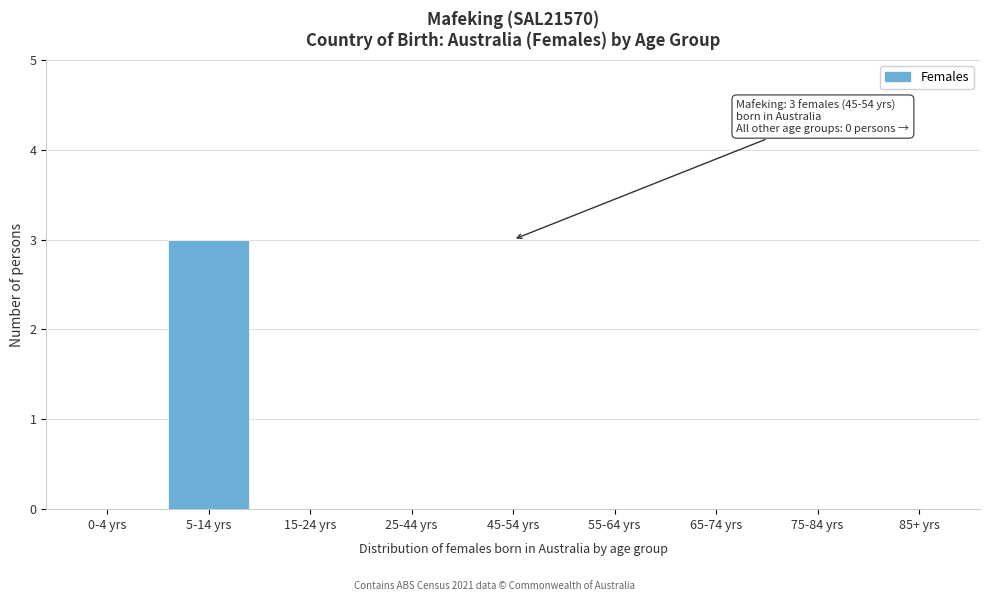

Reading left to right, transcribe all the data shown in this chart.

0-4 yrs=0	5-14 yrs=3	15-24 yrs=0	25-44 yrs=0	45-54 yrs=0	55-64 yrs=0	65-74 yrs=0	75-84 yrs=0	85+ yrs=0